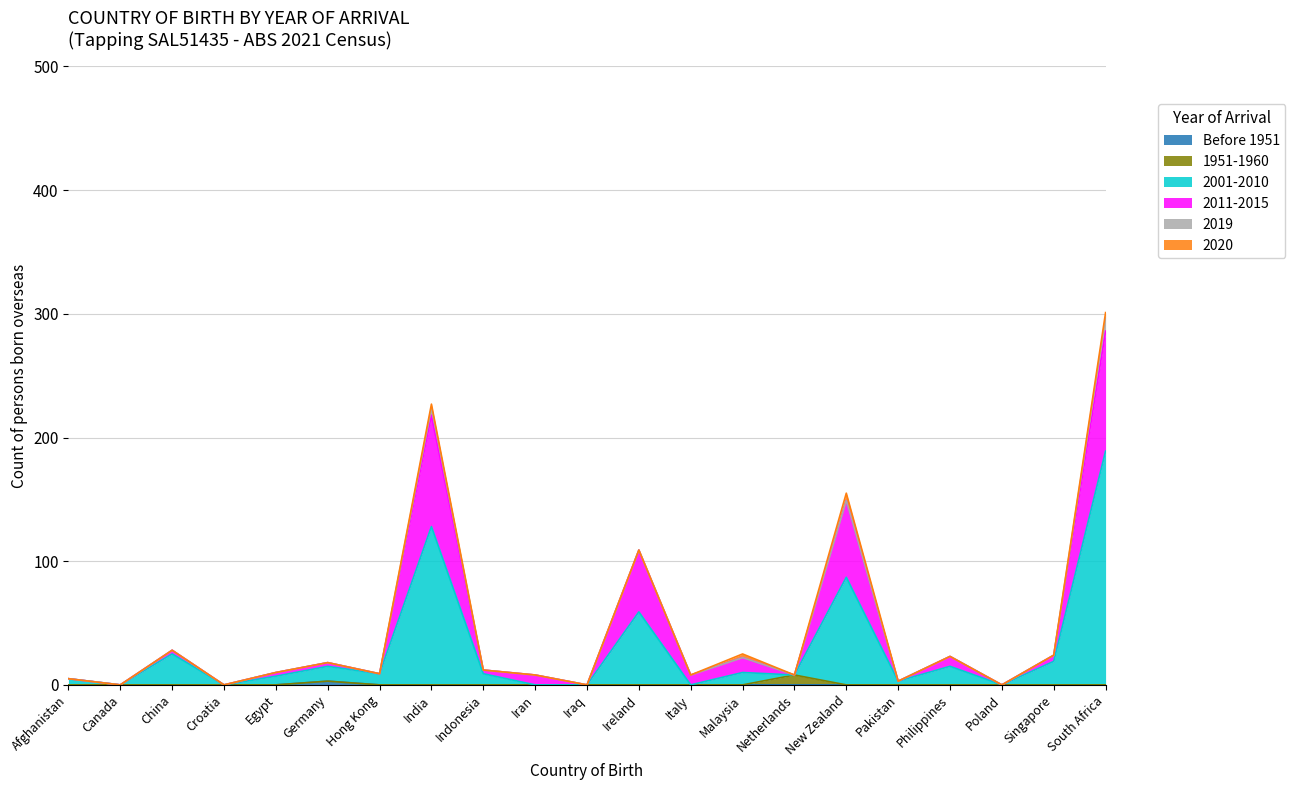

At how many categories does at least one series exceed 181?

2